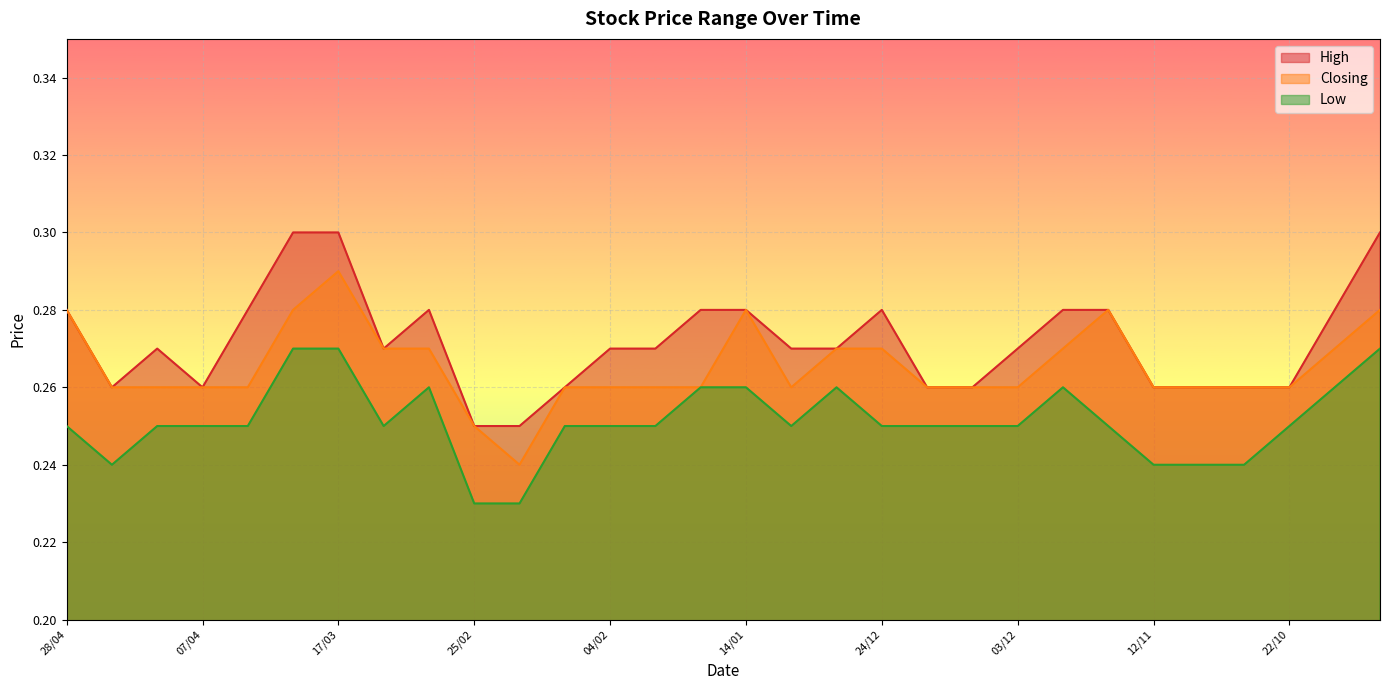

In High, how many points are lower than both neighbors (excluding endpoints)?

3